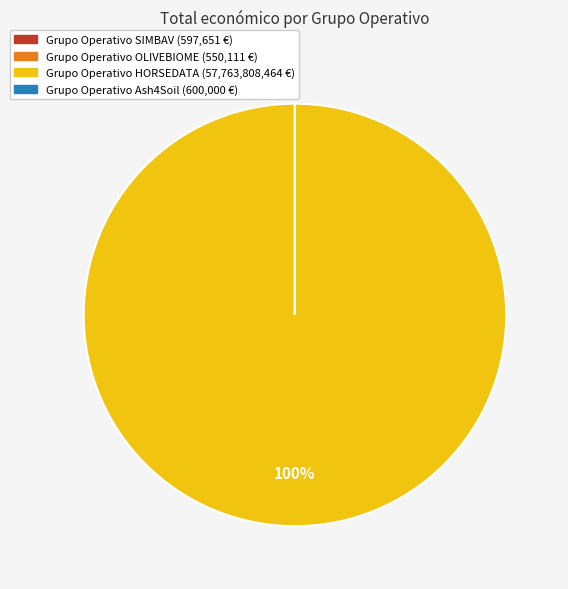

Is there a majority slice in this chart?

Yes